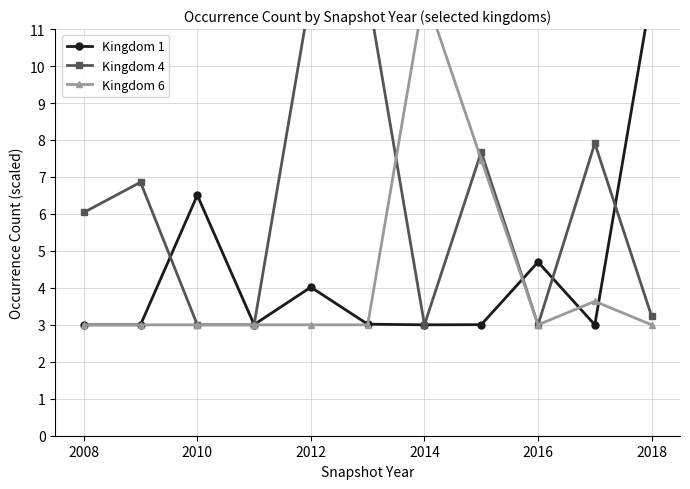

What are all the series names shown in the legend?

Kingdom 1, Kingdom 4, Kingdom 6